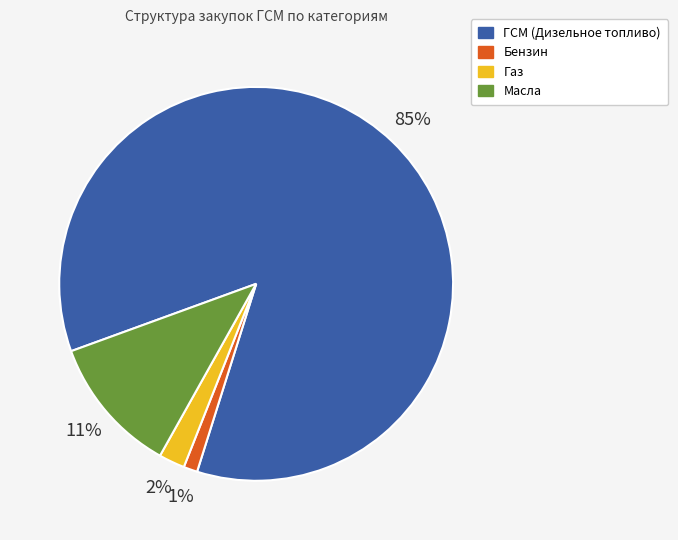

Is there any slice that represents more than half of the pie?

Yes